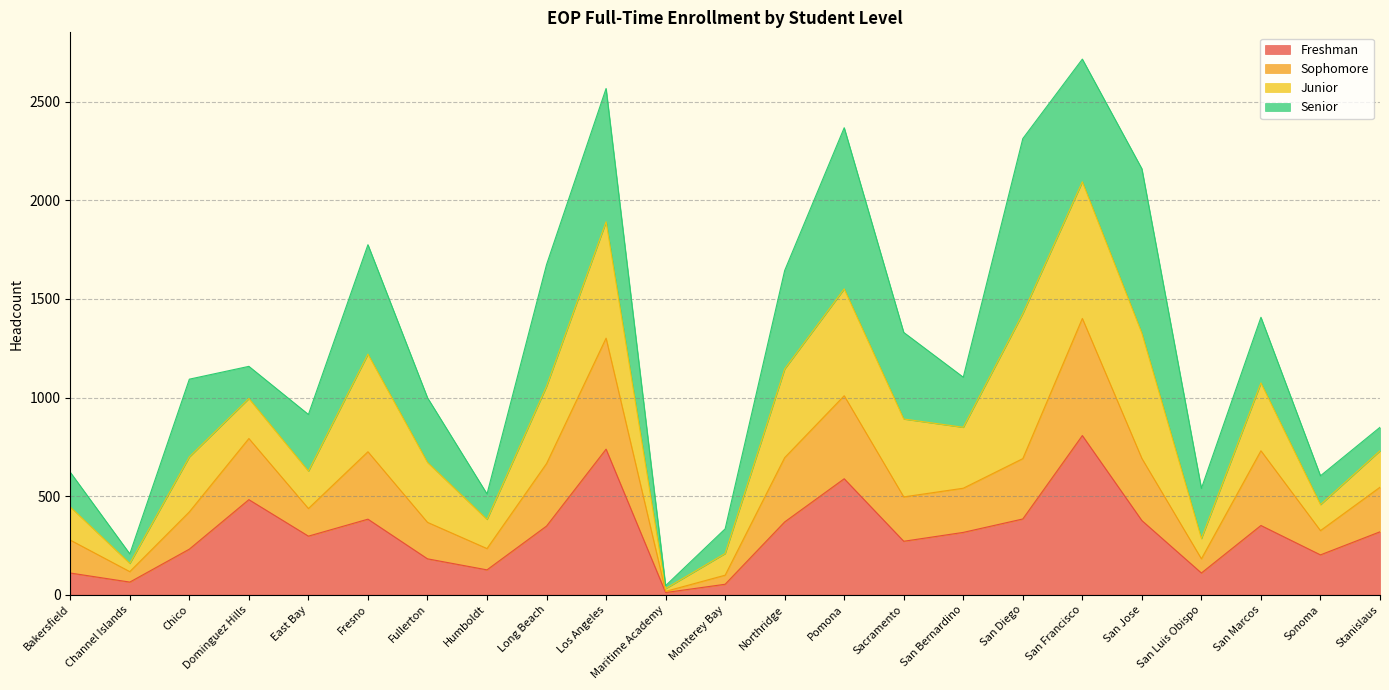

Where is the first local minimum for Sophomore?

Channel Islands